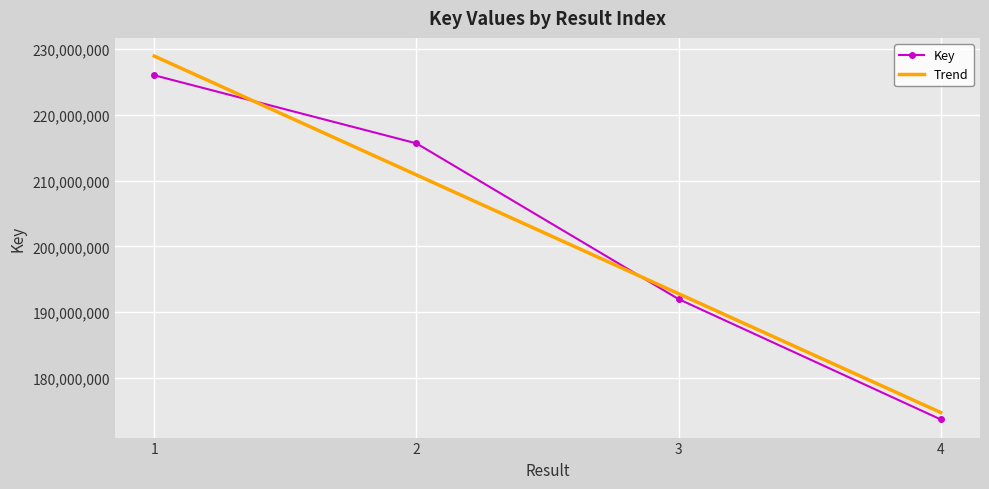

Reading left to right, transcribe all the data shown in this chart.

Key: 225986703.0	215645784.0	191989148.0	173709765.0
Trend: 228905967.5	210857222.5	192808477.5	174759732.5